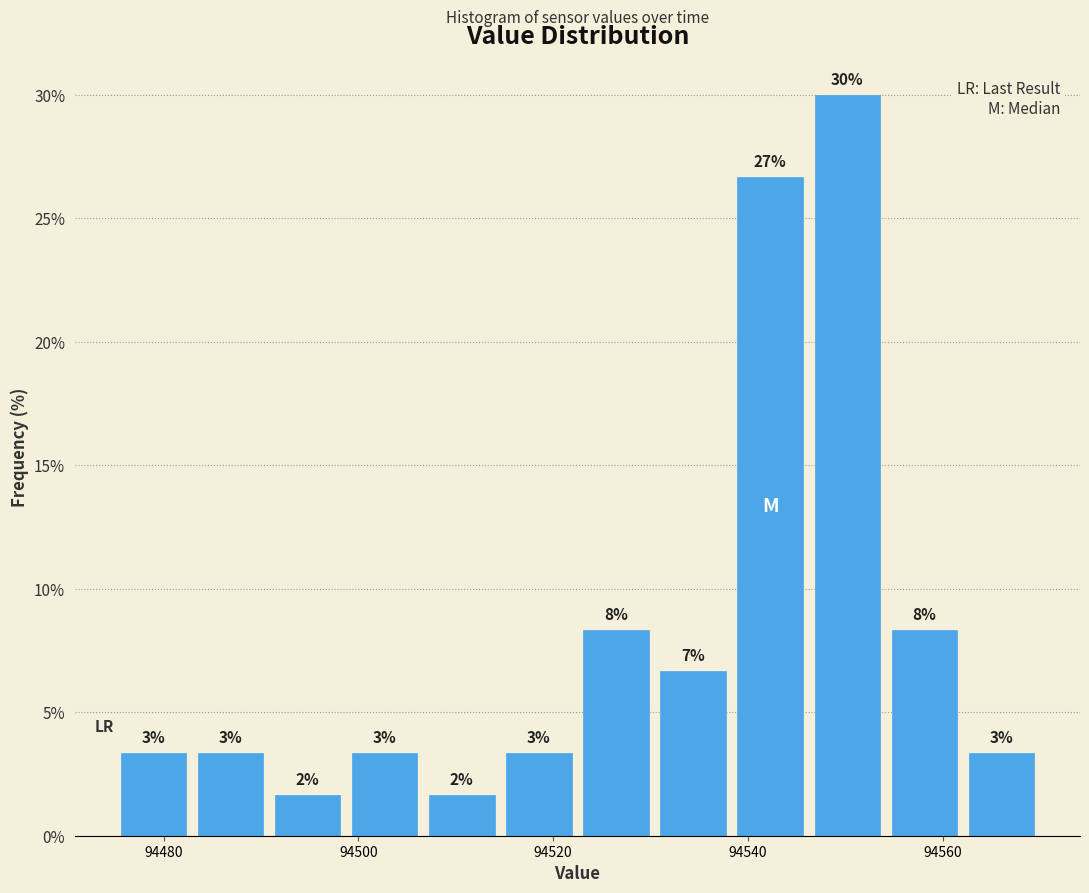

Read against the x-axis, roughly where is the centre of the tallest bar?

94550